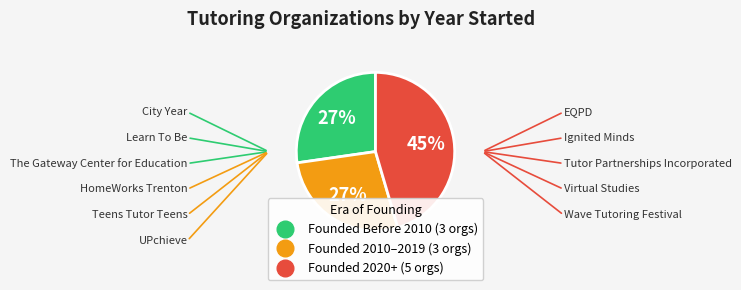

How many segments does this pie chart have?

3